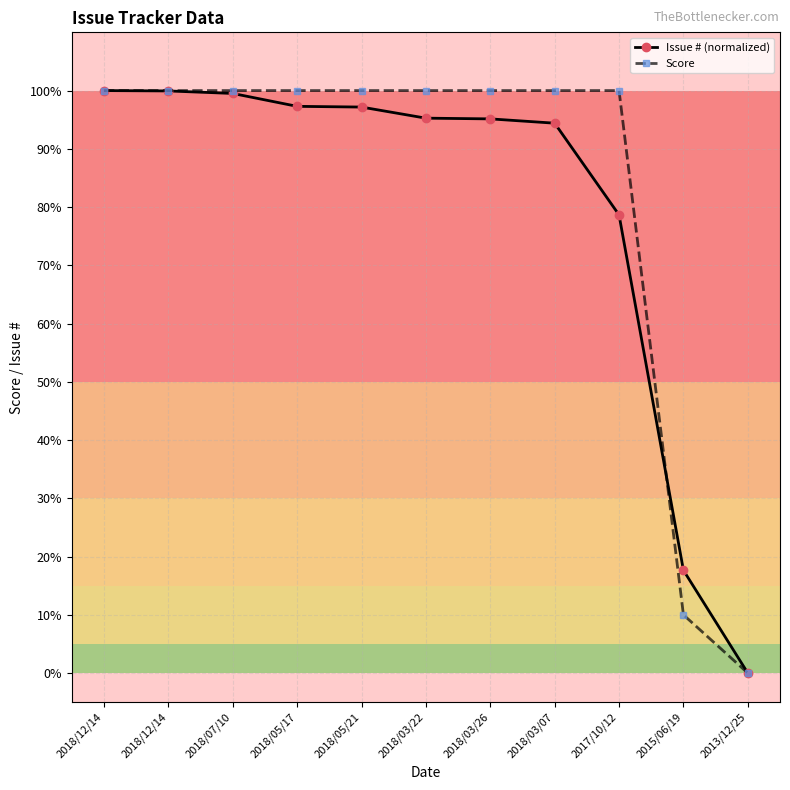

At which category is the sum across all series the highest?

2018/12/14